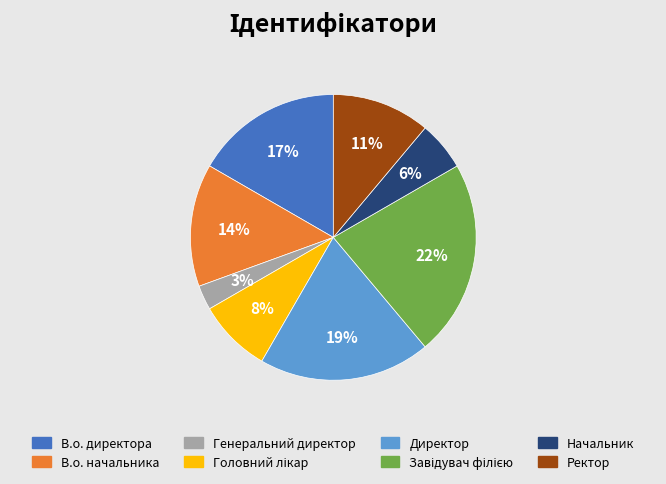

Which has a higher value, Директор or Начальник?

Директор